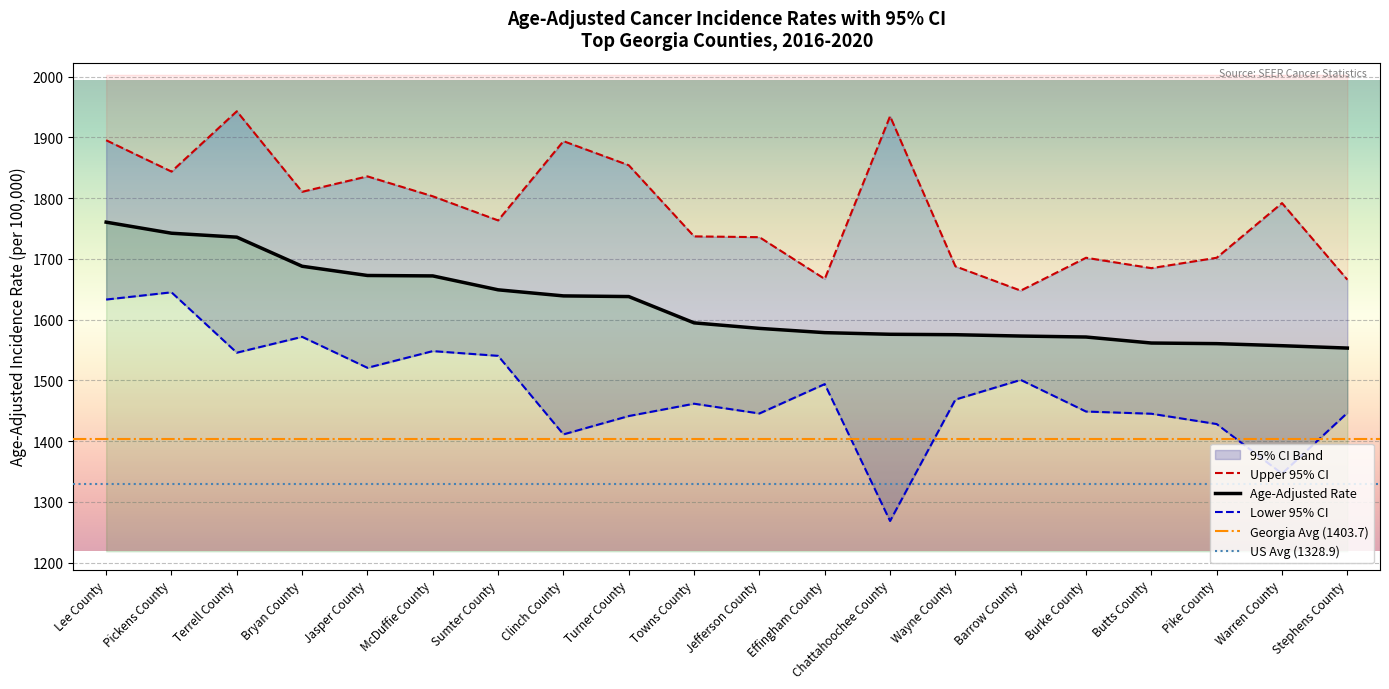

Which series has the largest range (max minus min)?

Lower 95% CI